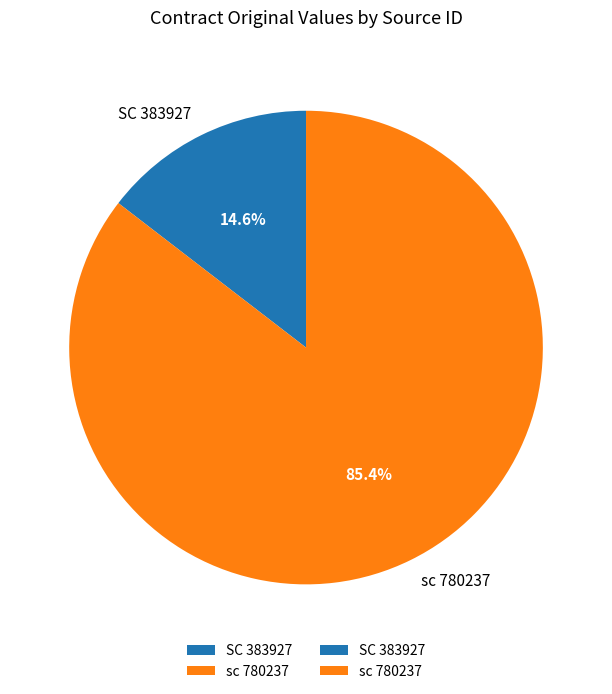

True or false: SC 383927 accounts for 15% of the total.

True